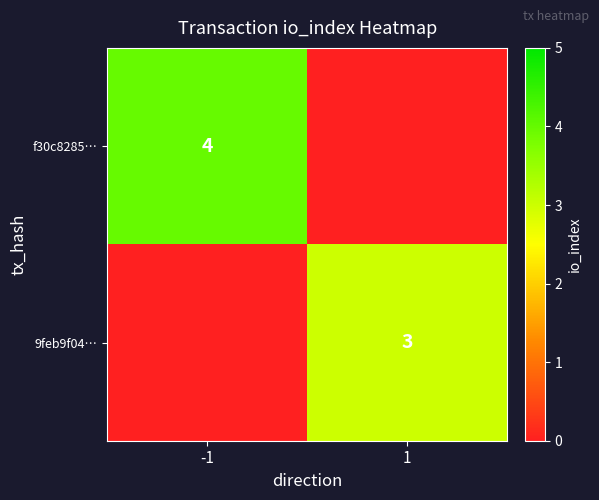

Which has a higher value, 1 or -1?

-1